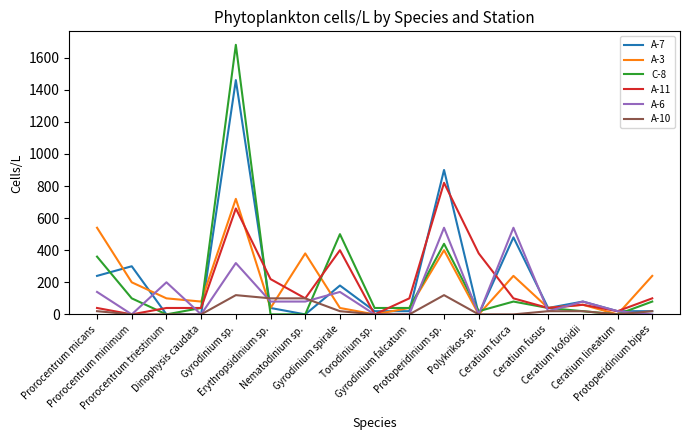

Where is A-6 nearest to the value 270?

Gyrodinium sp.